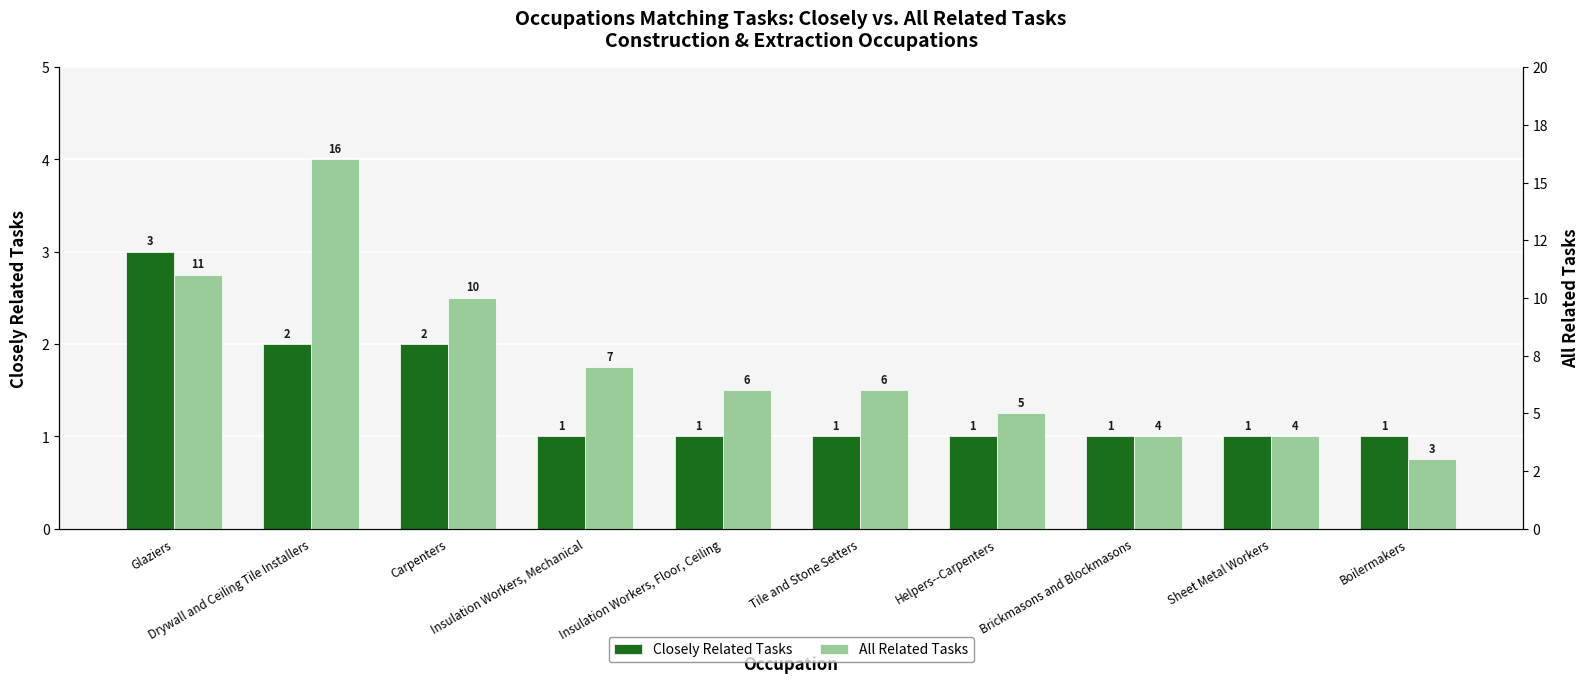

What is the maximum value shown in the chart?

16